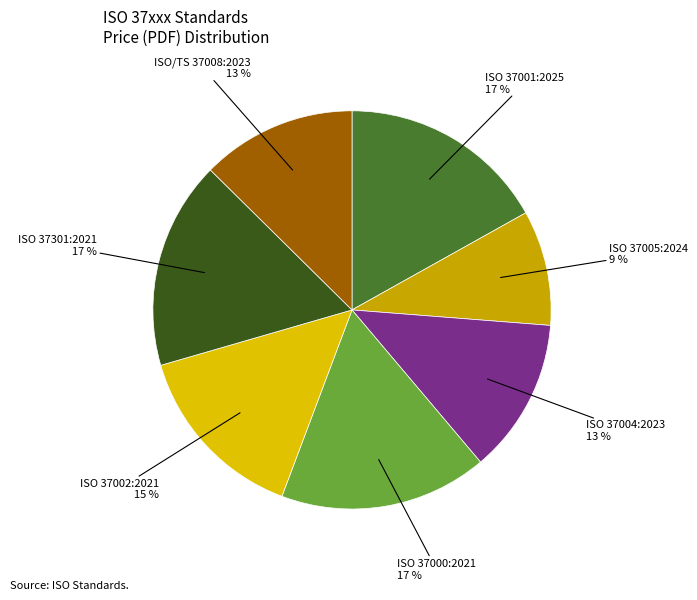

How many slices are in this pie chart?

7